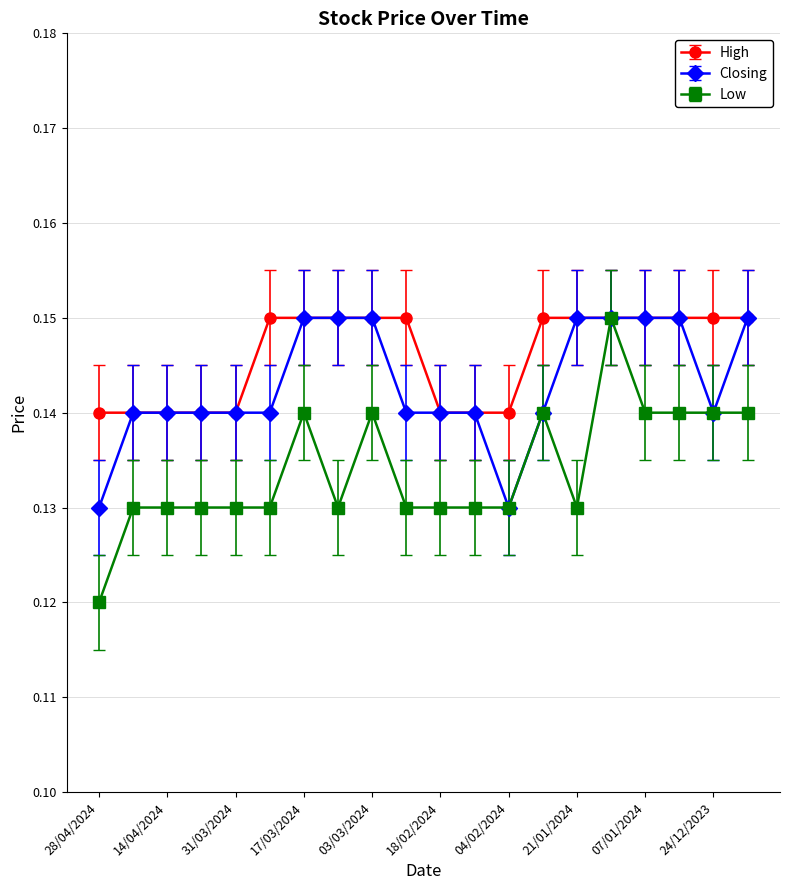

List the series in order of their overall mean, lowest first.

Low, Closing, High